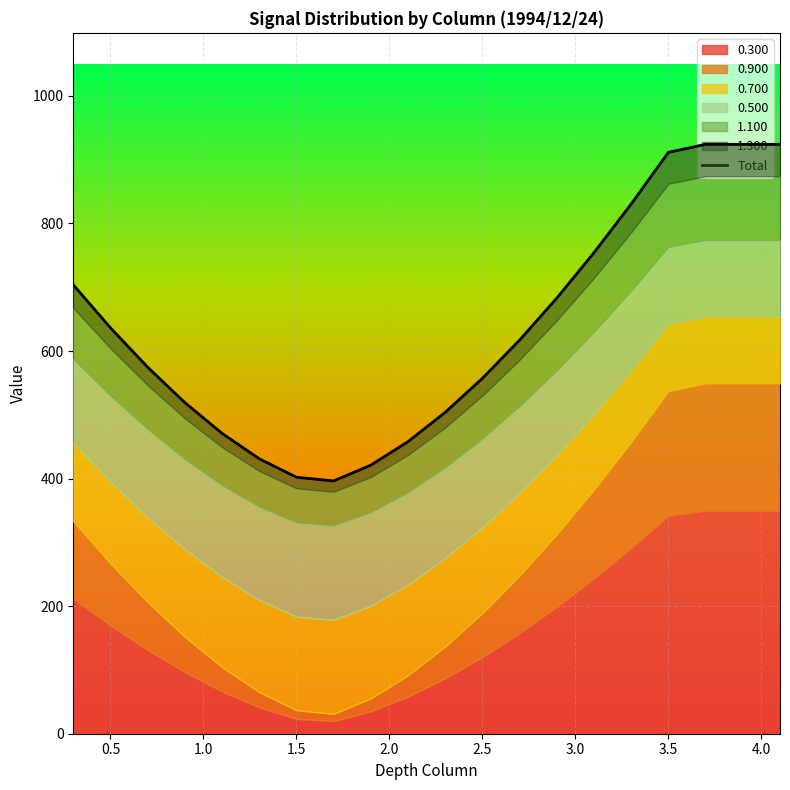

What is the minimum value shown in the chart?

396.4